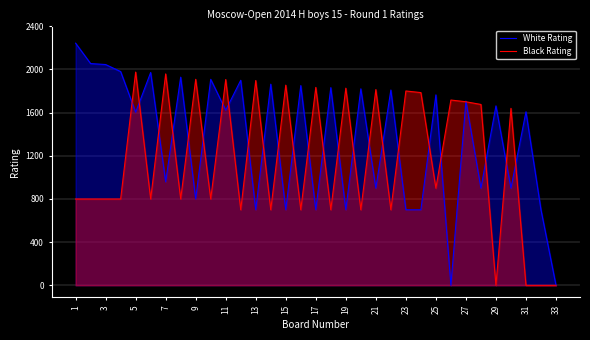

Which series has the largest total across all categories?

White Rating